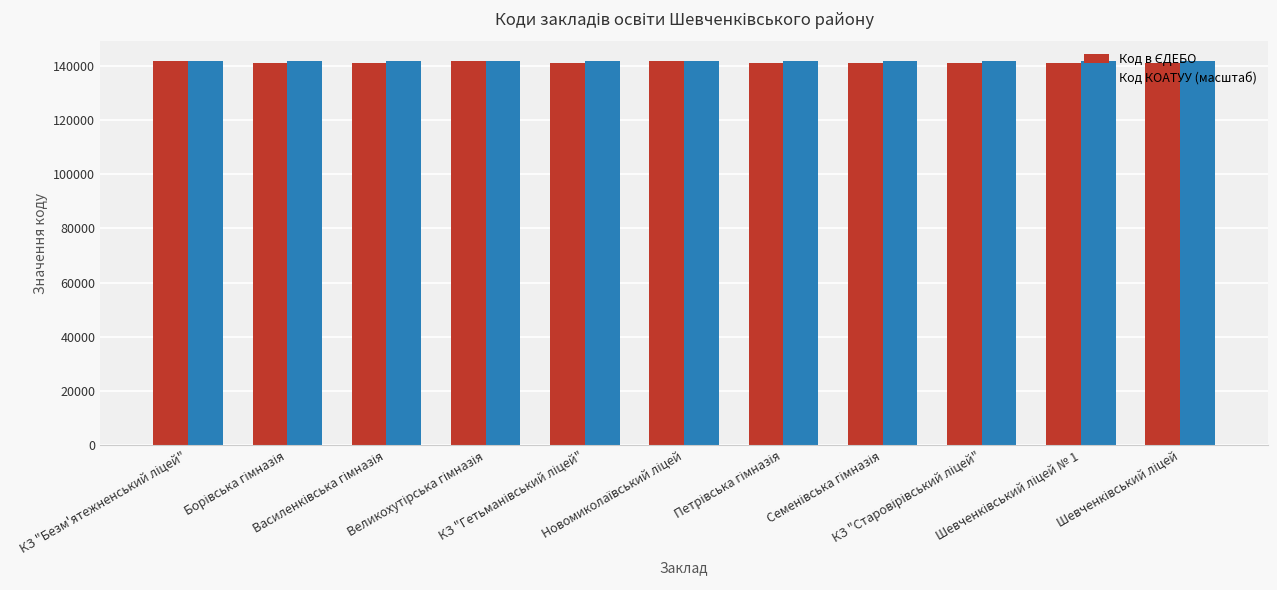

What is the sum of all Код КОАТУУ (масштаб) values?

1559534.1